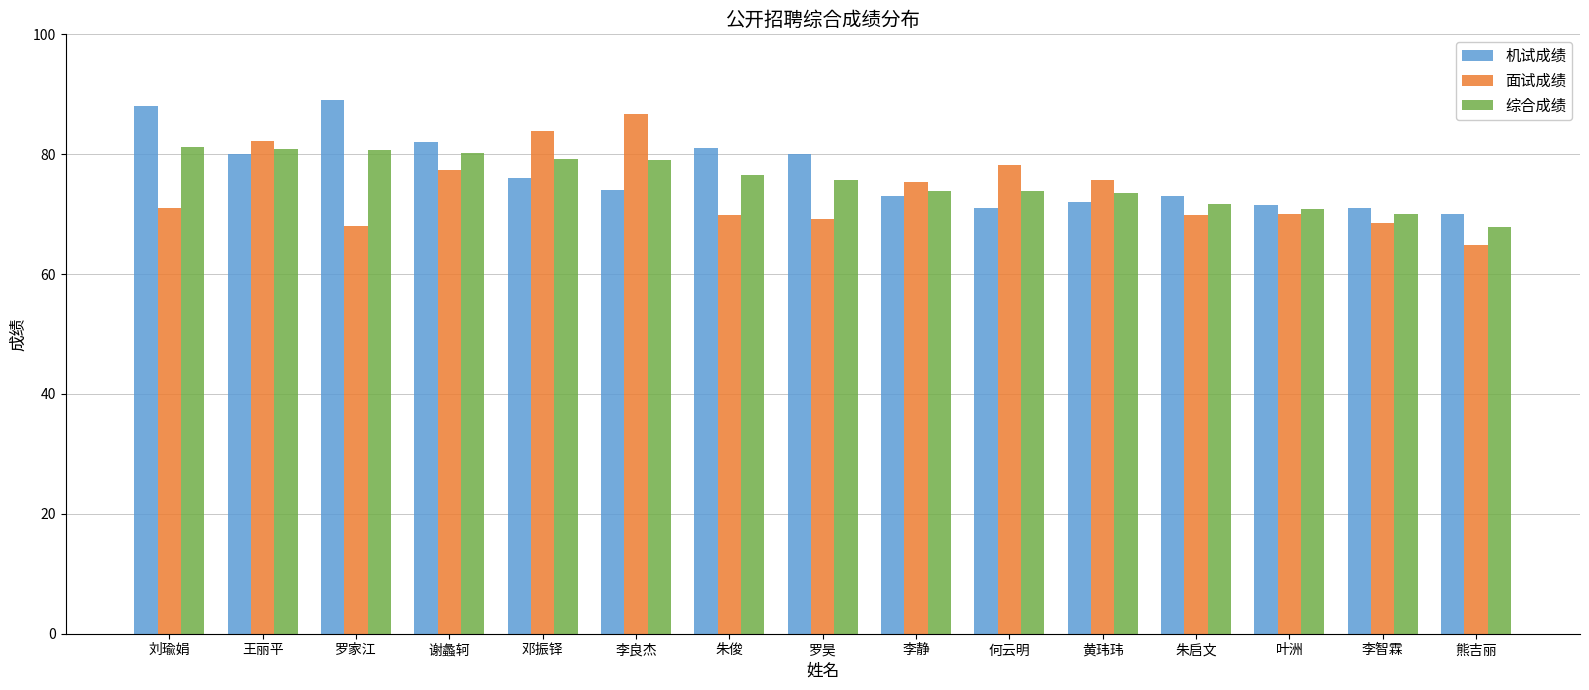

At which label does 面试成绩 reach its peak?

李良杰